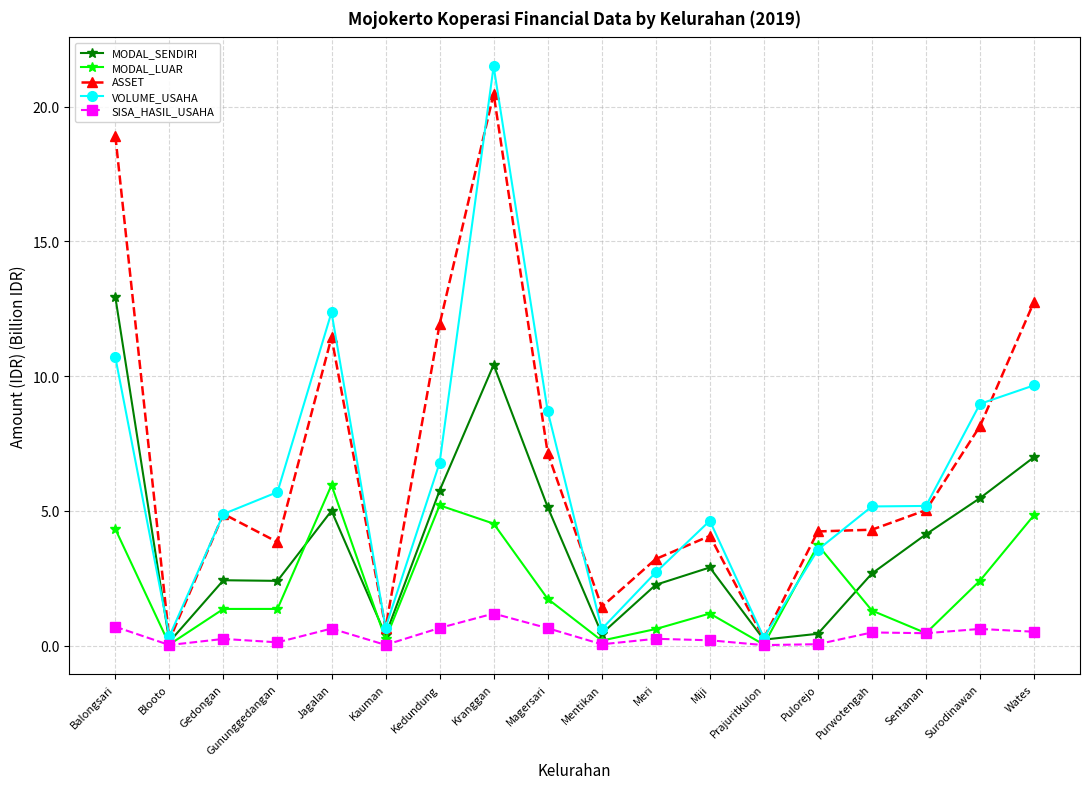

At which label is MODAL_SENDIRI closest to 6?

Kedundung